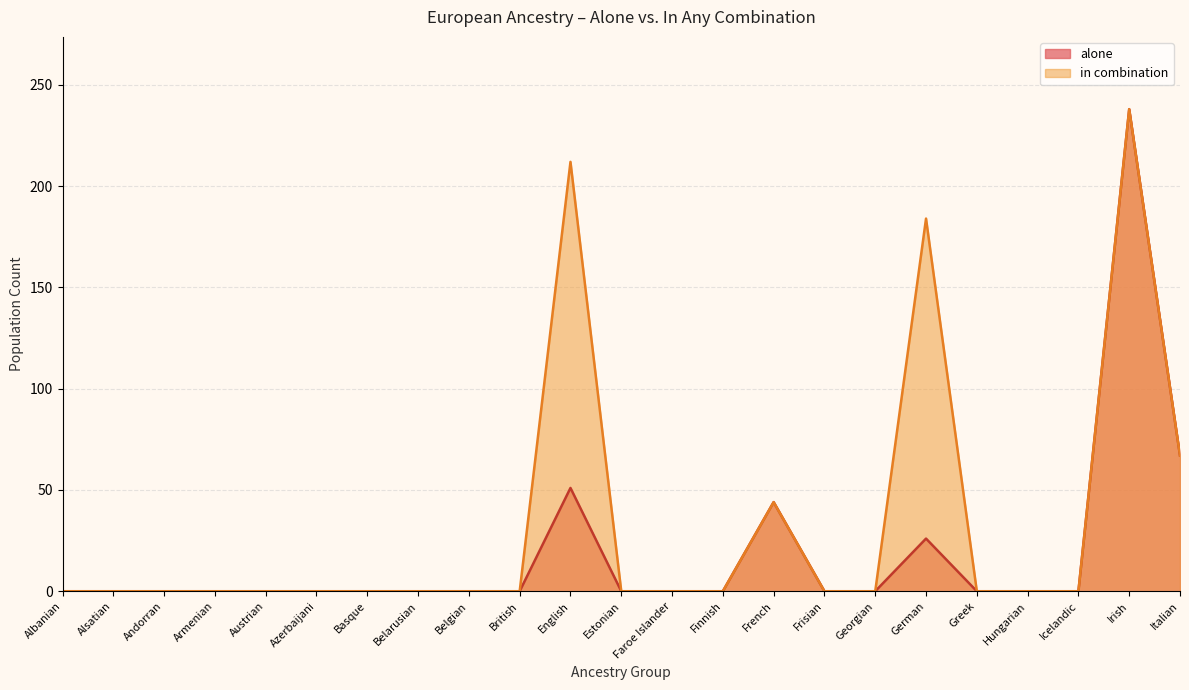

True or false: in combination and alone cross at least once.

False